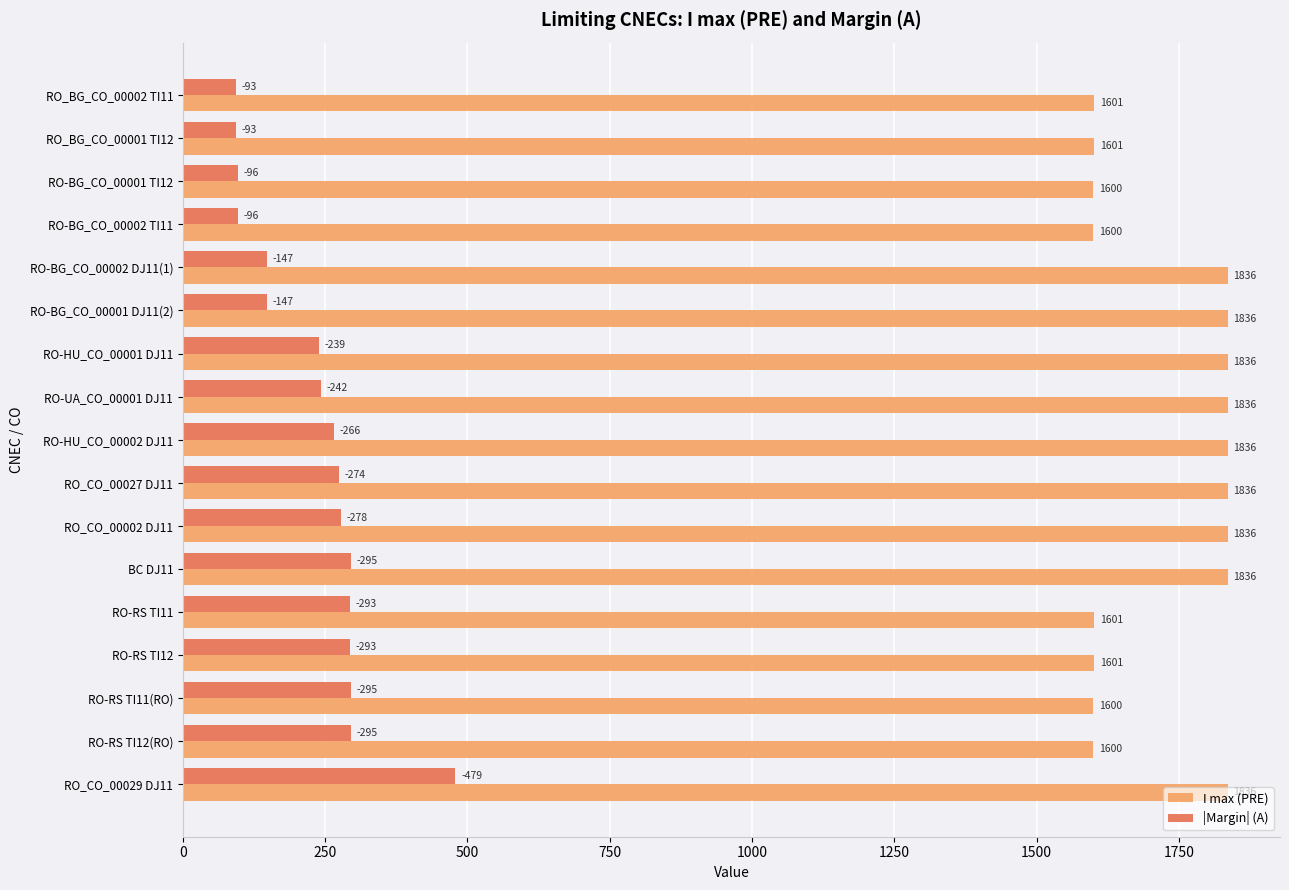

What is the maximum value for |Margin| (A)?

479